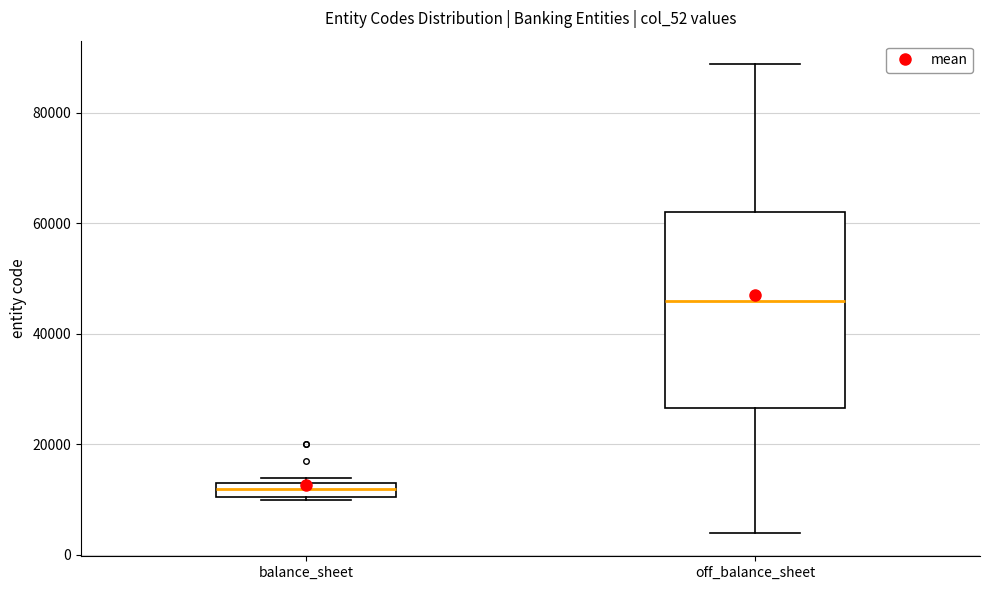

Where is the upper edge of the box for balance_sheet on the y-axis? The values are not printed on the chart, so give them approximately, as read against the axis.

14000